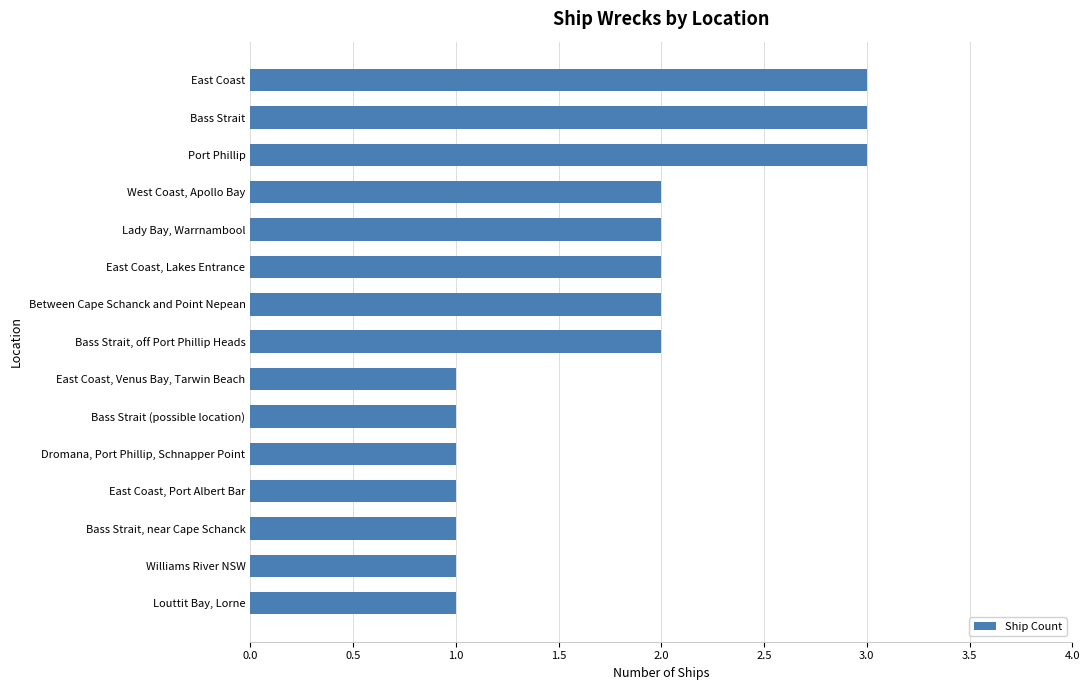

How many categories are shown in the chart?

15